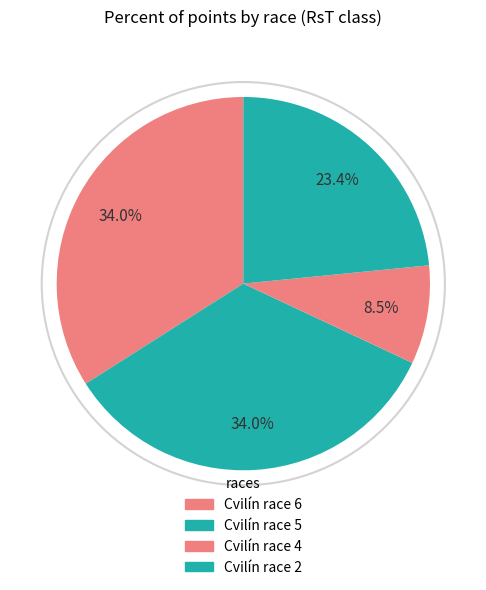

To the nearest percent, what is the difference between the Cvilín race 5 and Cvilín race 2 slice percentages?

11%